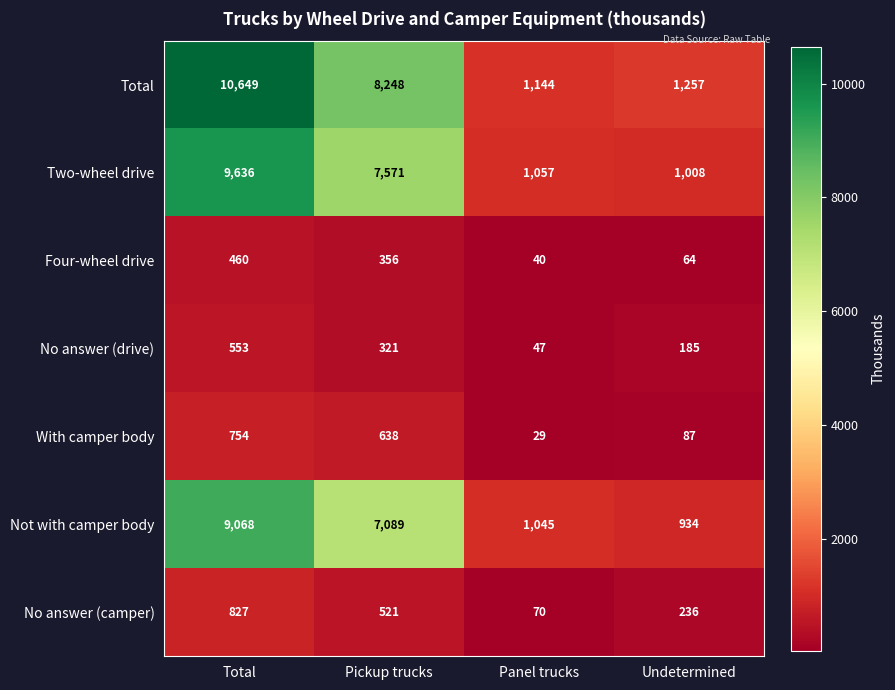

Is it true that Not with camper body equals 1662 at Undetermined?

False